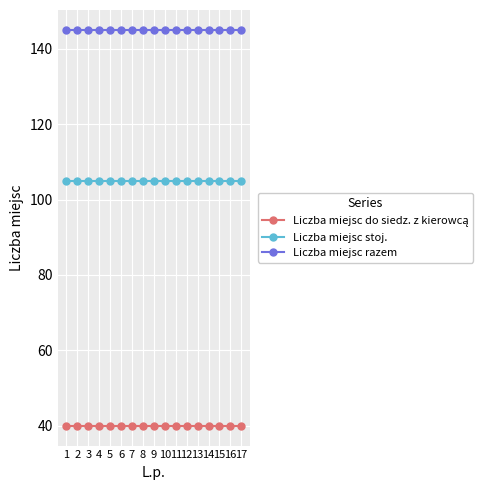

How many lines are shown in the chart?

3